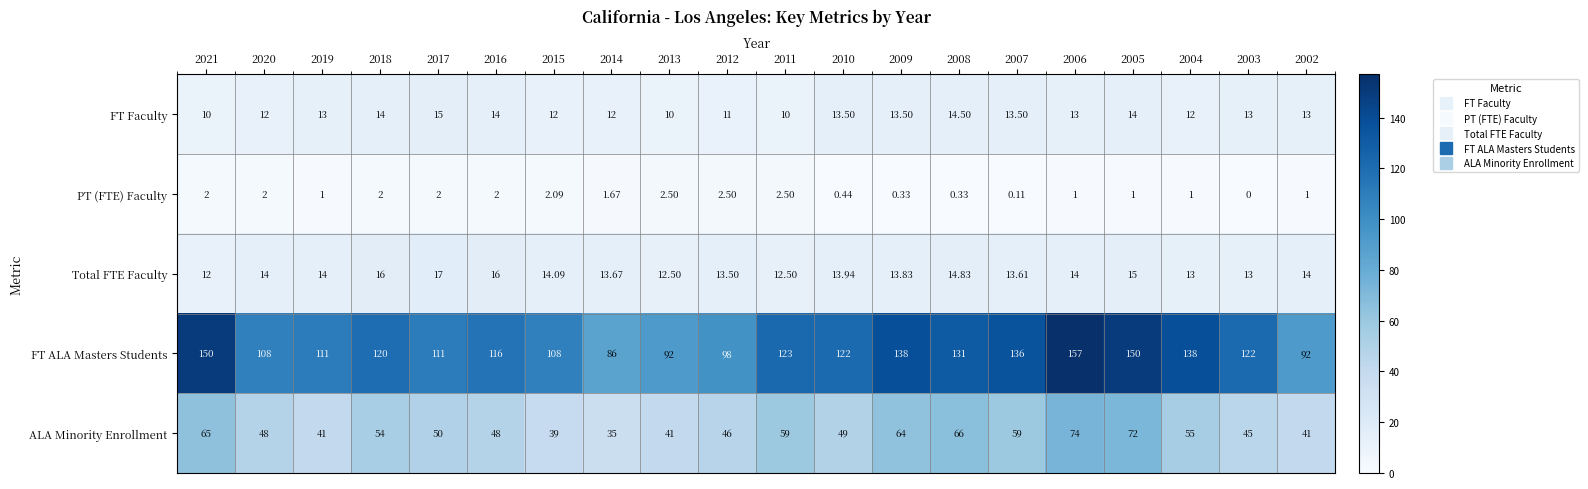

Rank the series by their maximum value, from lowest to highest.

PT (FTE) Faculty, FT Faculty, Total FTE Faculty, ALA Minority Enrollment, FT ALA Masters Students